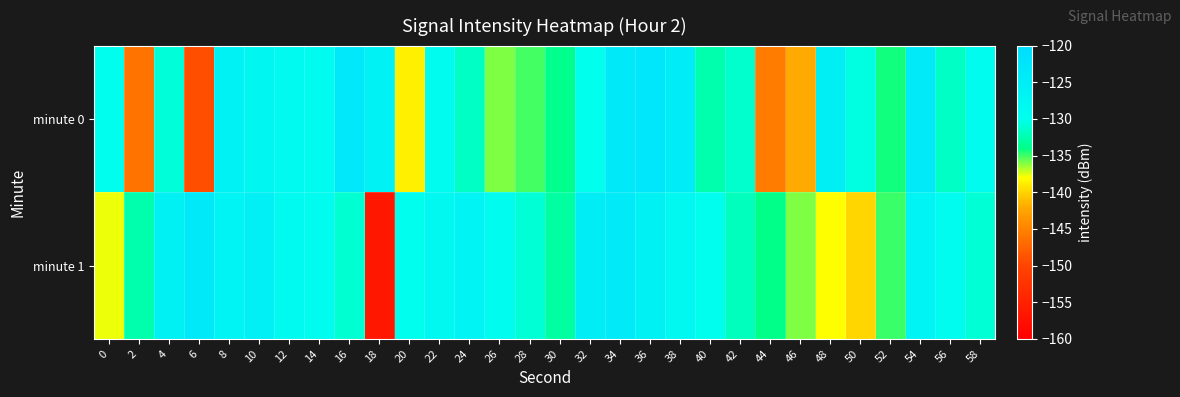

What is the spread (max minus min) of values at 26?

7.0